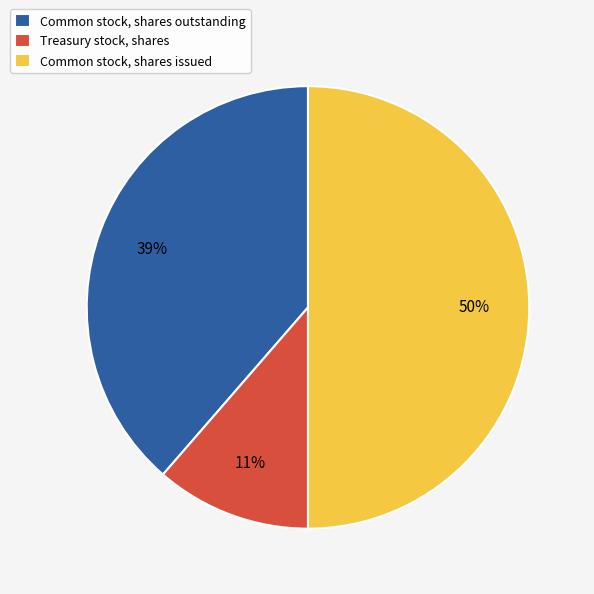

Do Common stock, shares issued and Treasury stock, shares together represent more than half of the pie?

Yes